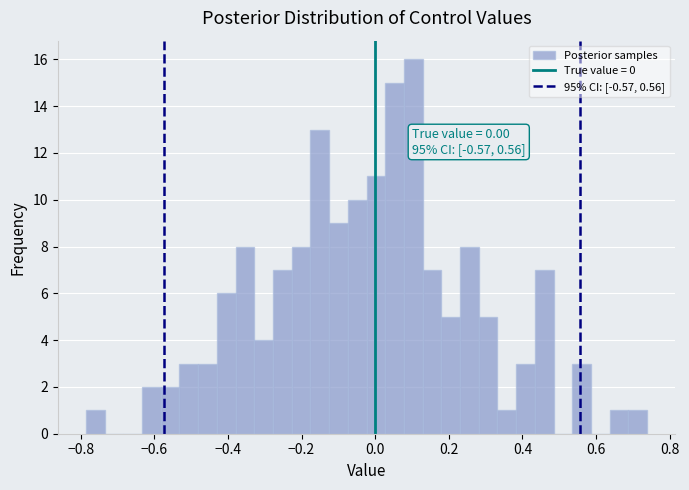

Read against the x-axis, roughly where is the centre of the tallest bar?

0.10